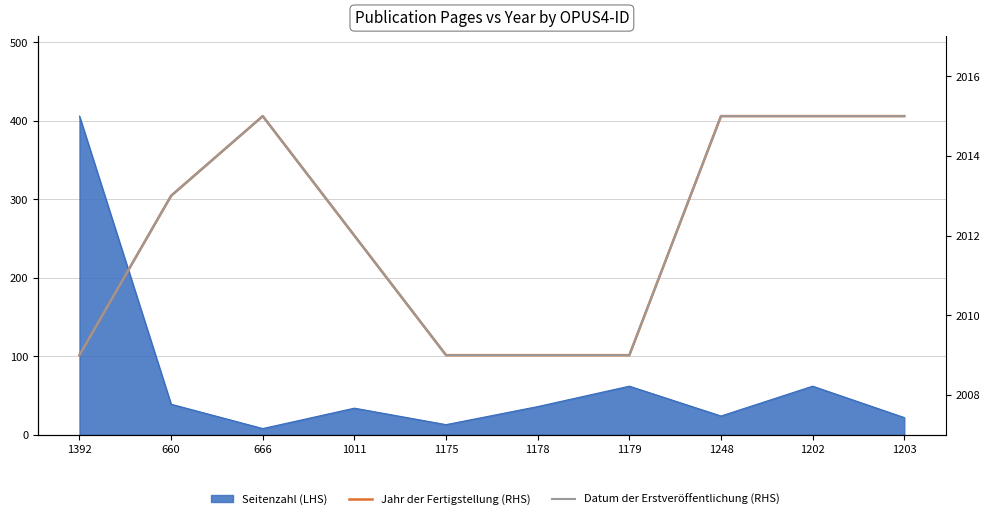

At which category does the chart reach its minimum across all series?

1392